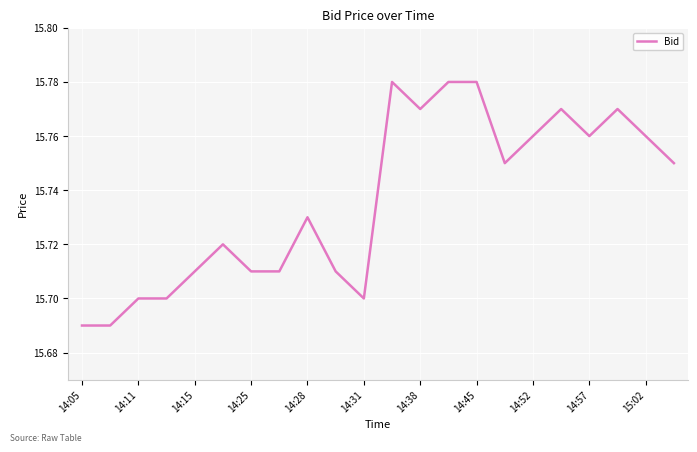

The chart shows a value of 5.6 at 14:57. True or false?

False